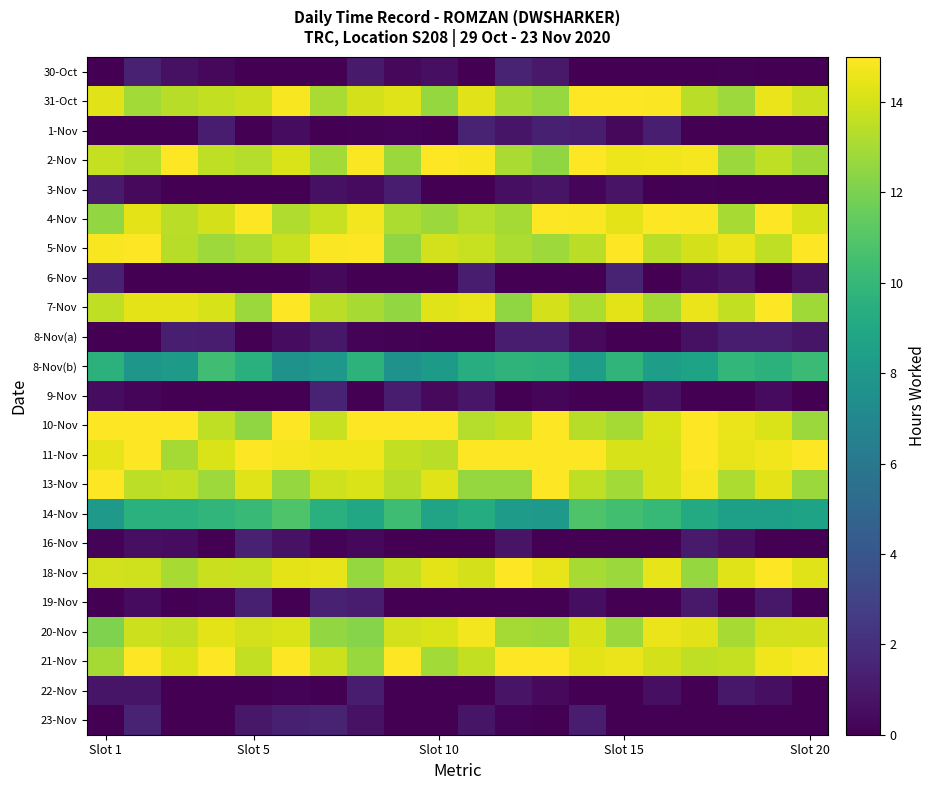

At which category is the sum across all series the highest?

18